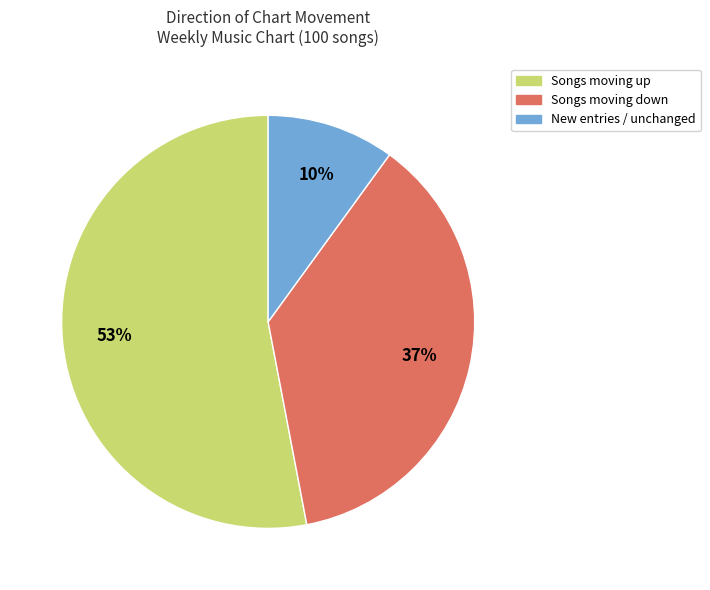

How many slices are in this pie chart?

3